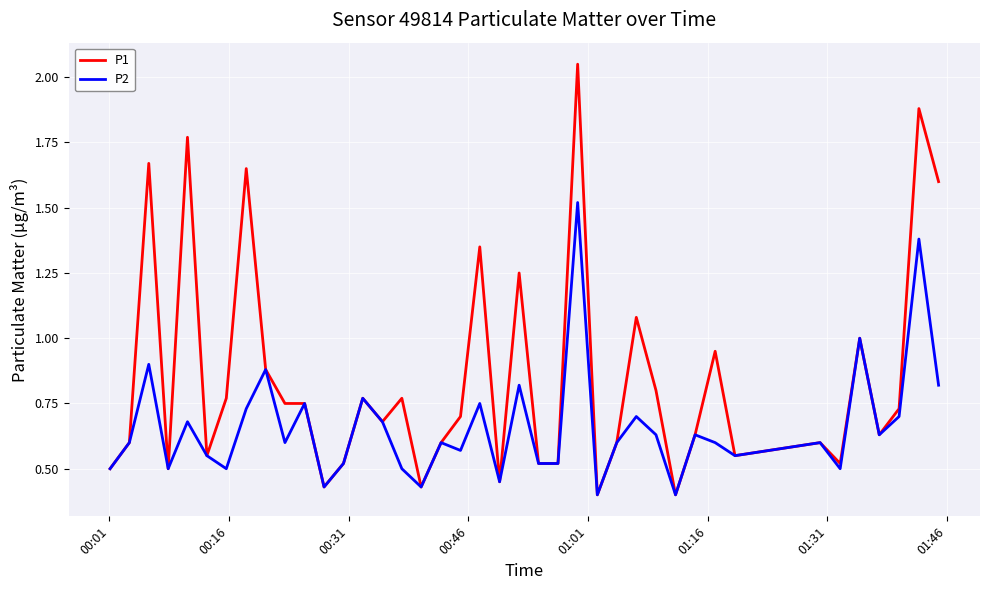

What is the difference between the second highest and second lowest values in the P2 series?

1.0